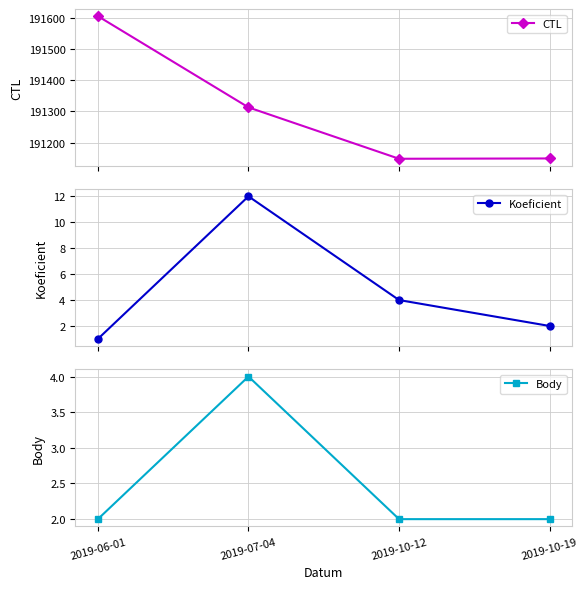

True or false: CTL and Koeficient intersect in this chart.

False